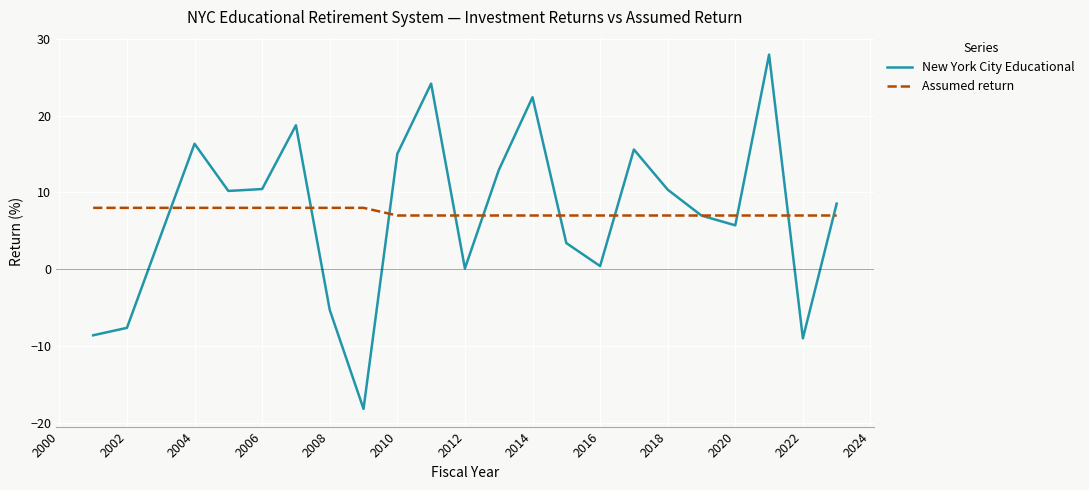

What is the greatest value displayed?

28.0